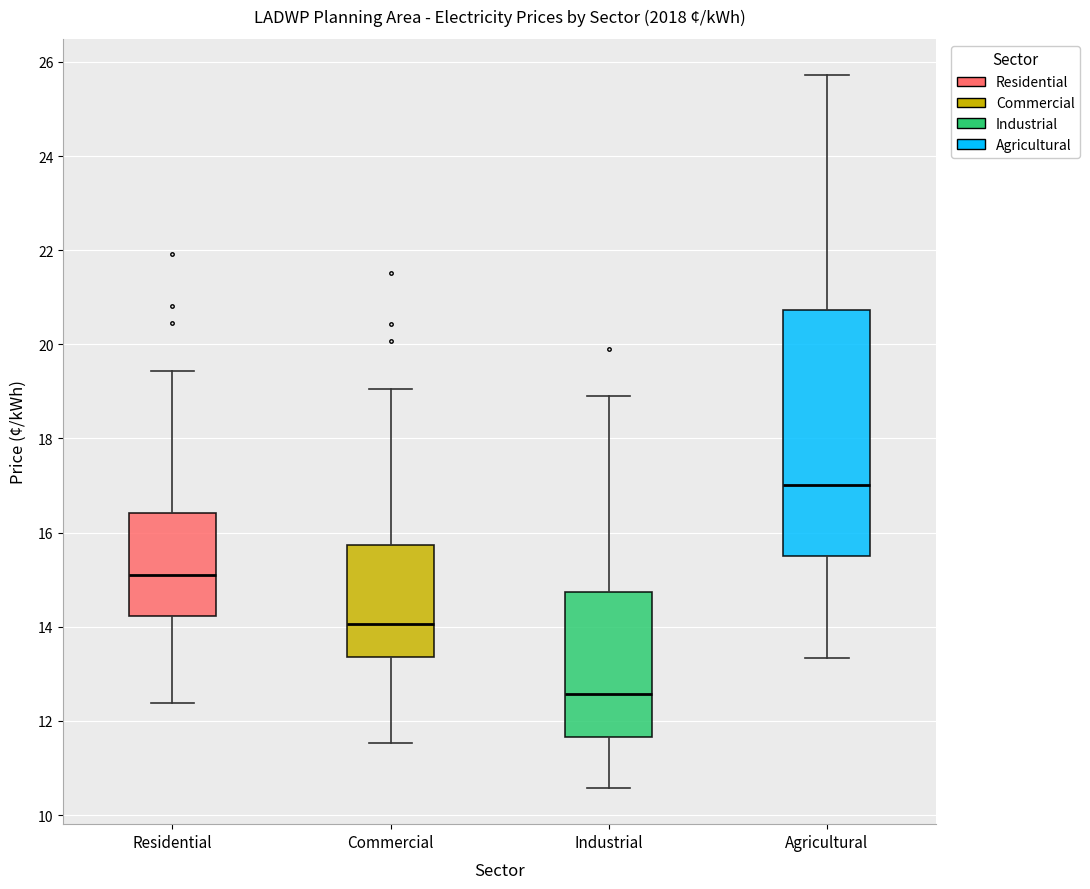

Reading left to right, read every box against the y-axis: the position of its median line, the range the box covers, and the ends of its whiskers. The values are not printed on the chart, so give them approximately, as read against the axis.

Residential: median 15.2, box 14.2 to 16.4, whiskers 12.4 to 19.4
Commercial: median 14.0, box 13.4 to 15.8, whiskers 11.6 to 19.0
Industrial: median 12.6, box 11.6 to 14.8, whiskers 10.6 to 19.0
Agricultural: median 17.0, box 15.4 to 20.8, whiskers 13.4 to 25.8